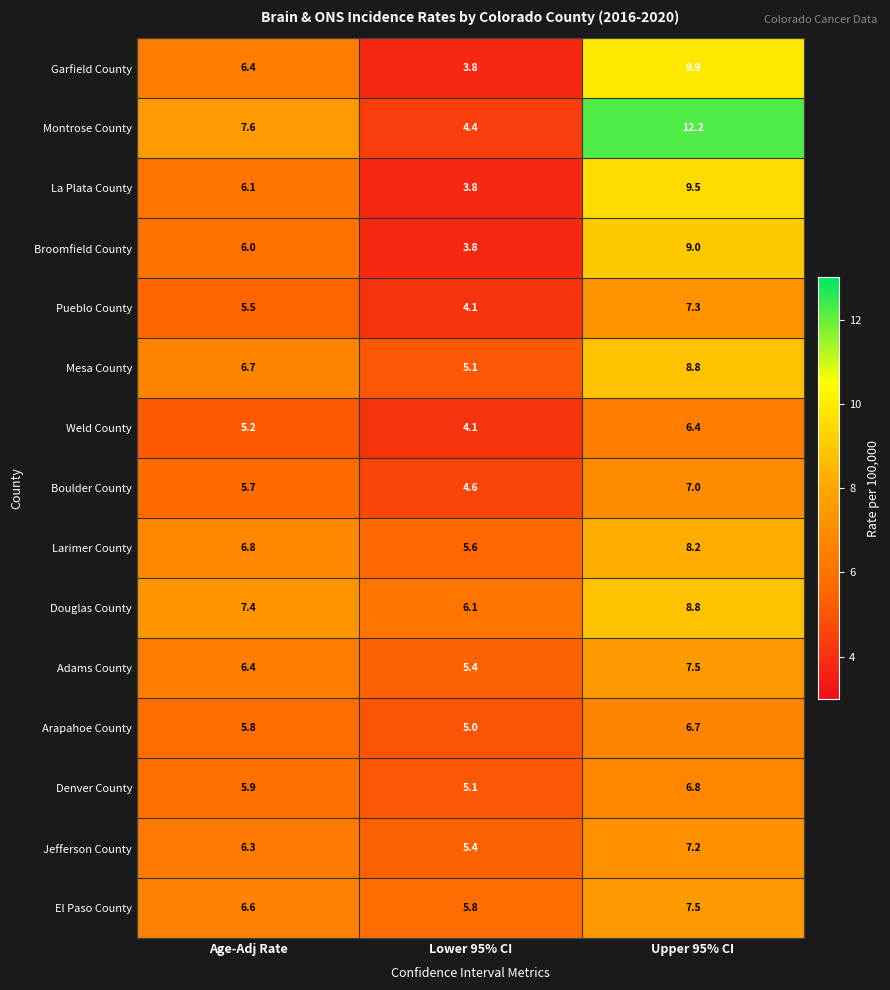

Rank the categories by Montrose County value from highest to lowest.

Upper 95% CI, Age-Adj Rate, Lower 95% CI